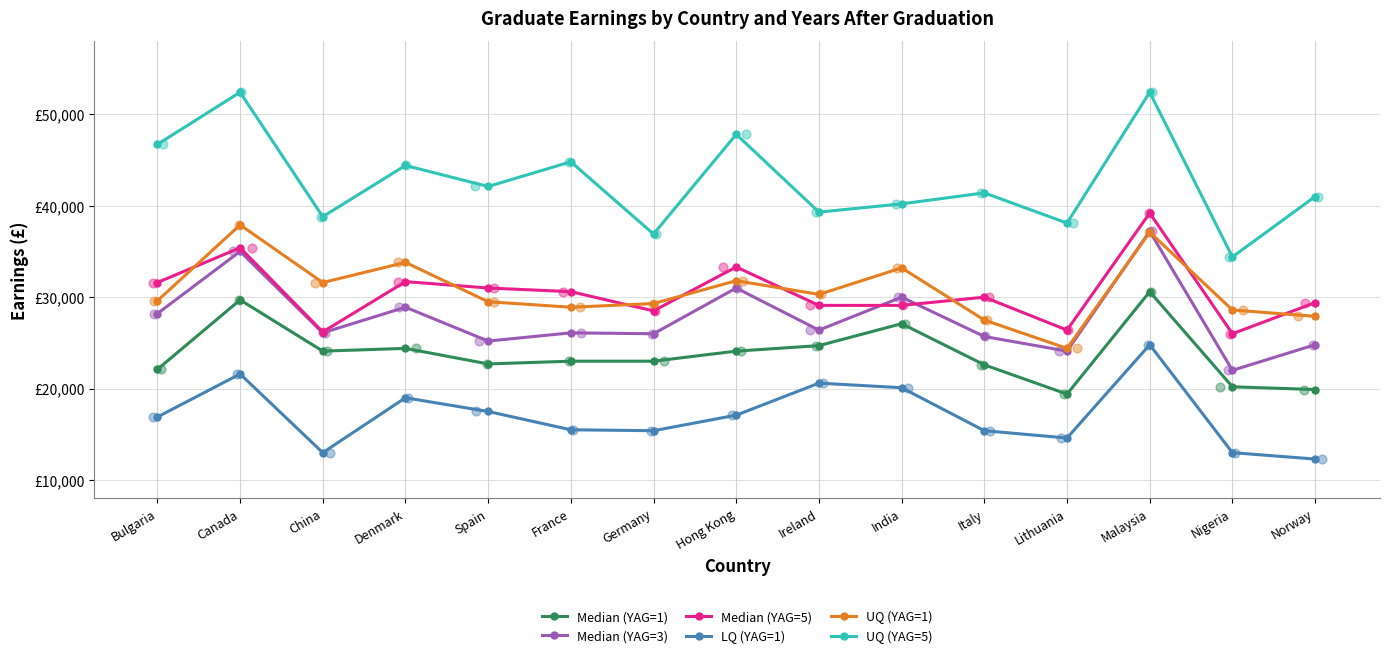

Which series has the largest Y range (max minus min)?

UQ (YAG=5)